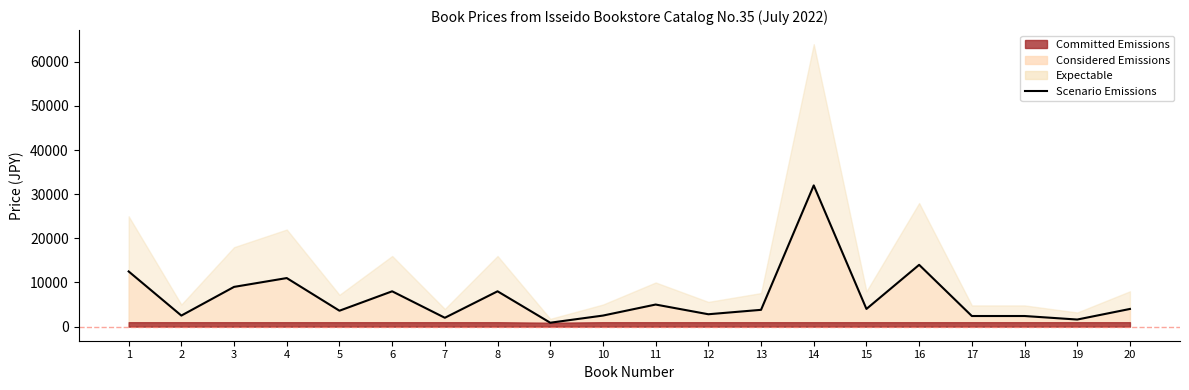

How many categories are shown in the chart?

20